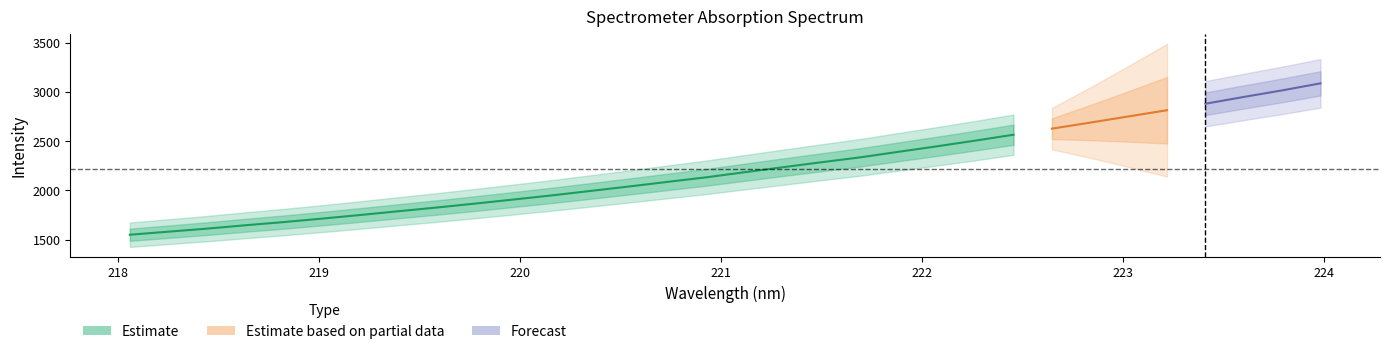

List the labels in order of Estimate_mid value, smallest first.

0, 1, 2, 3, 4, 5, 6, 7, 8, 9, 10, 11, 12, 13, 14, 15, 16, 17, 18, 19, 20, 21, 22, 23, 24, 25, 26, 27, 28, 29, 30, 31